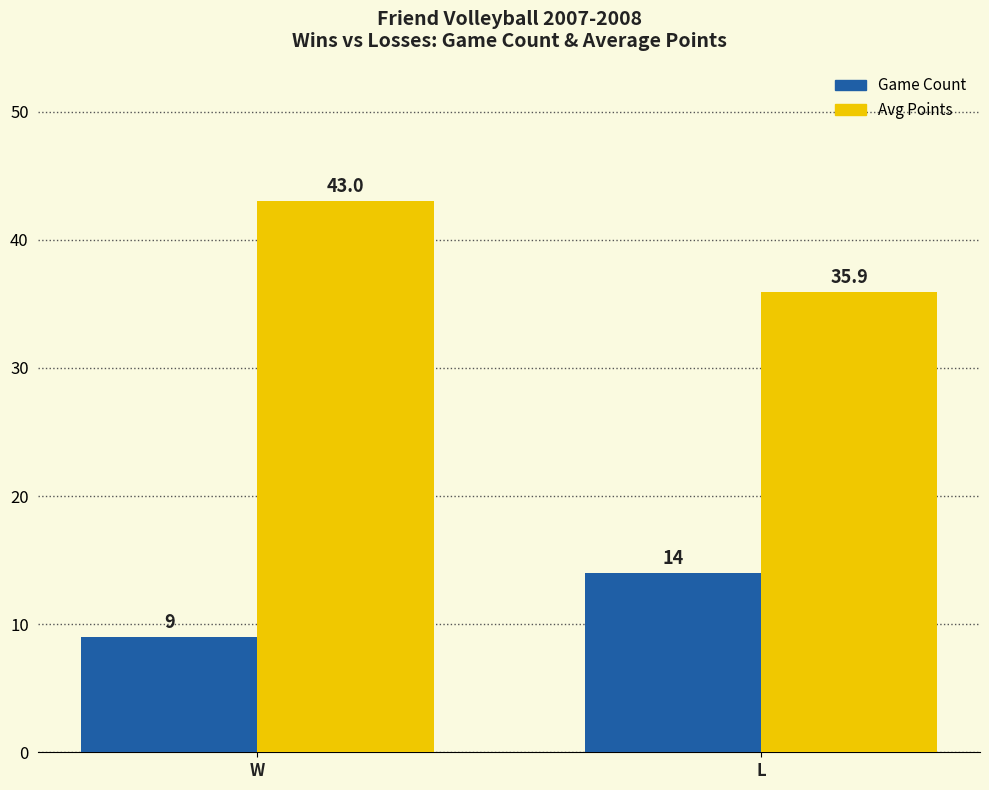

What is the sum of the Avg Points values at L and W?

78.9